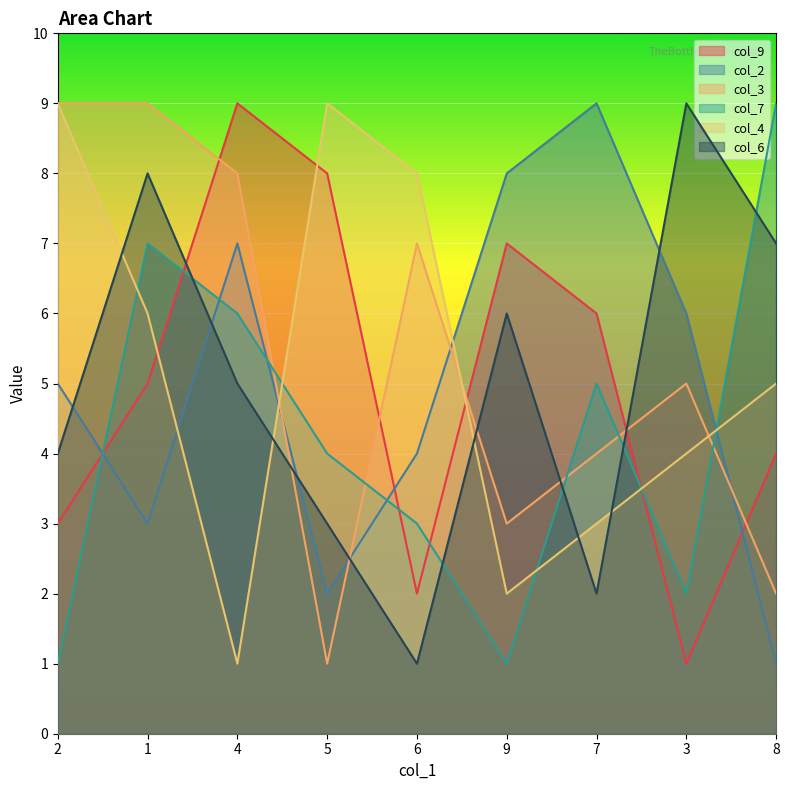

How many lines are shown in the chart?

6